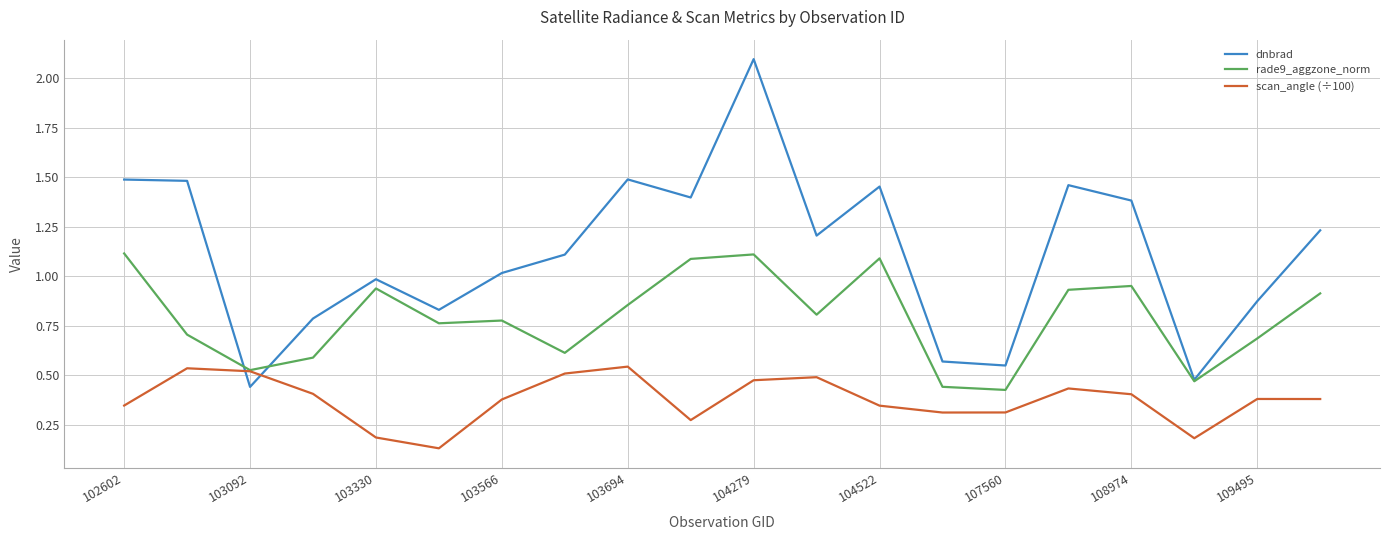

Rank the series by their maximum value, from lowest to highest.

scan_angle (÷100), rade9_aggzone_norm, dnbrad